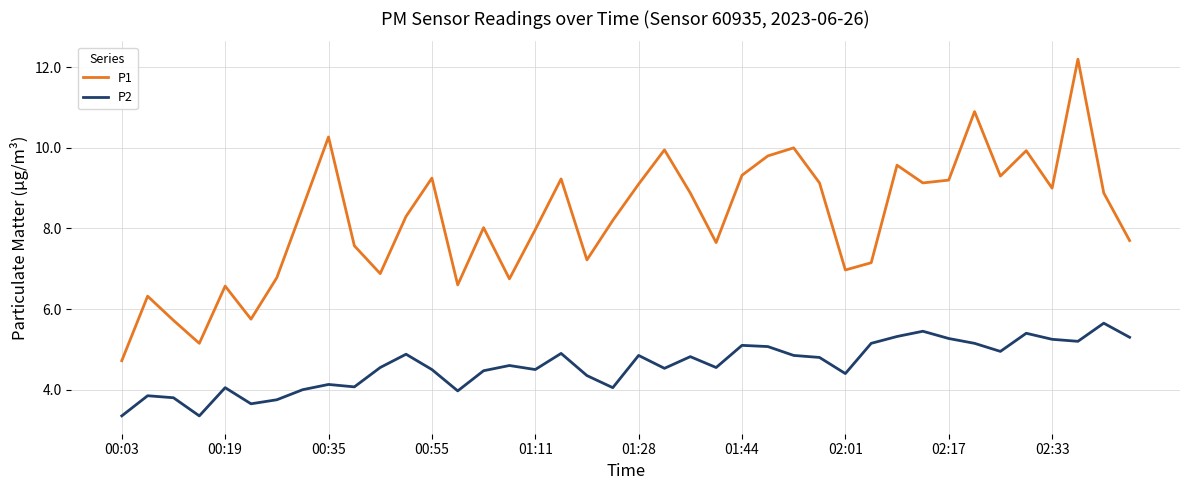

Which series has the largest total across all categories?

P1